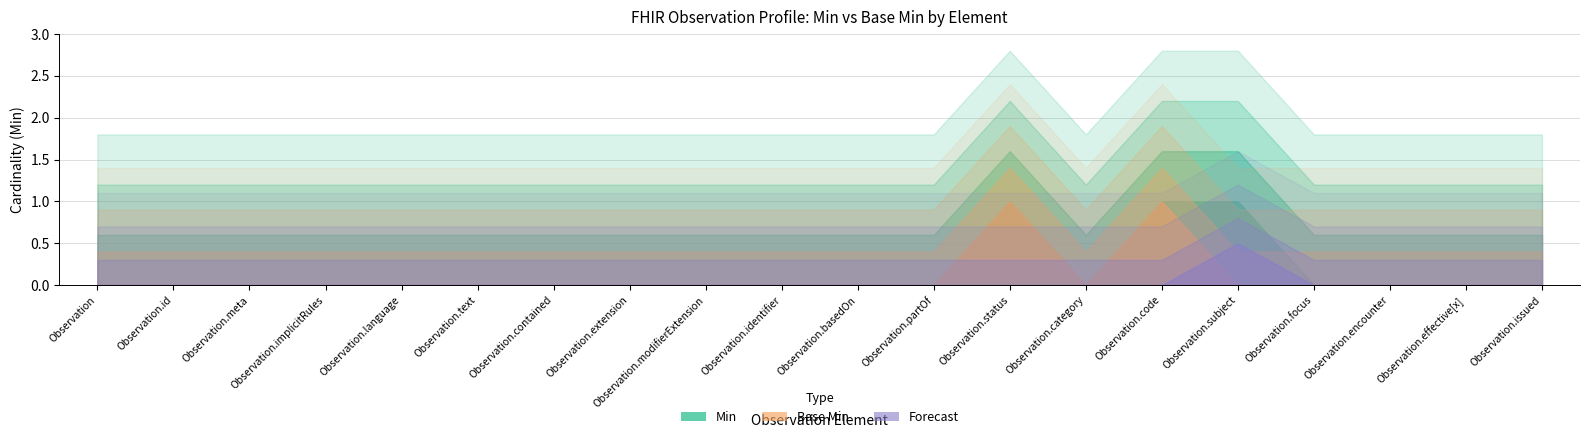

Which series changed the most between Observation and Observation.status?

Min